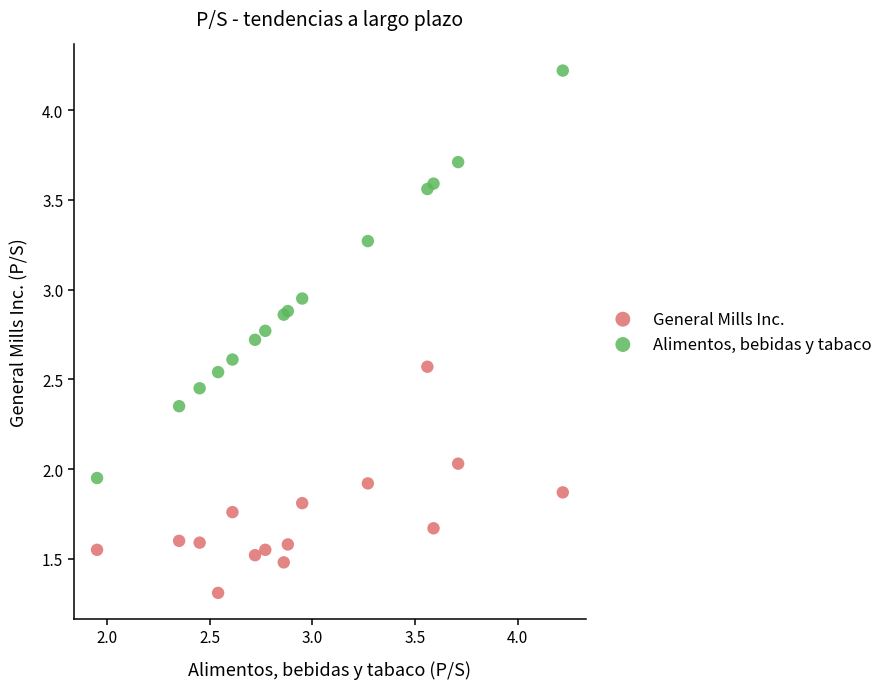

What are all the series names shown in the legend?

General Mills Inc., Alimentos, bebidas y tabaco